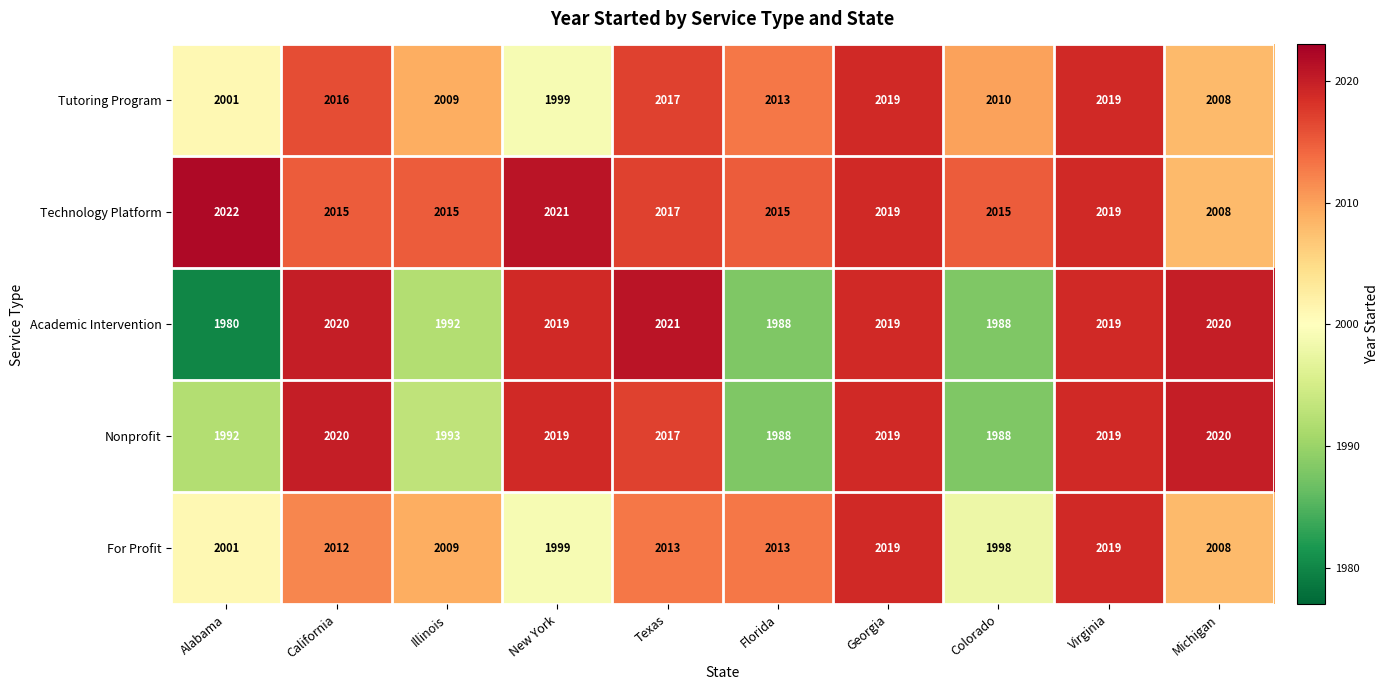

What is the sum of all Academic Intervention values?

20066